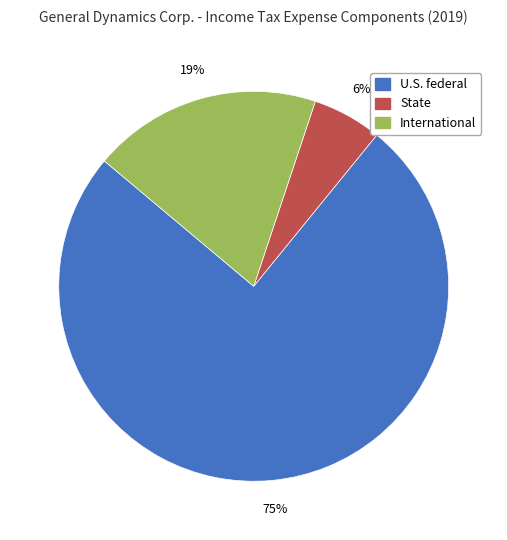

Combined, do U.S. federal and International account for over 50%?

Yes